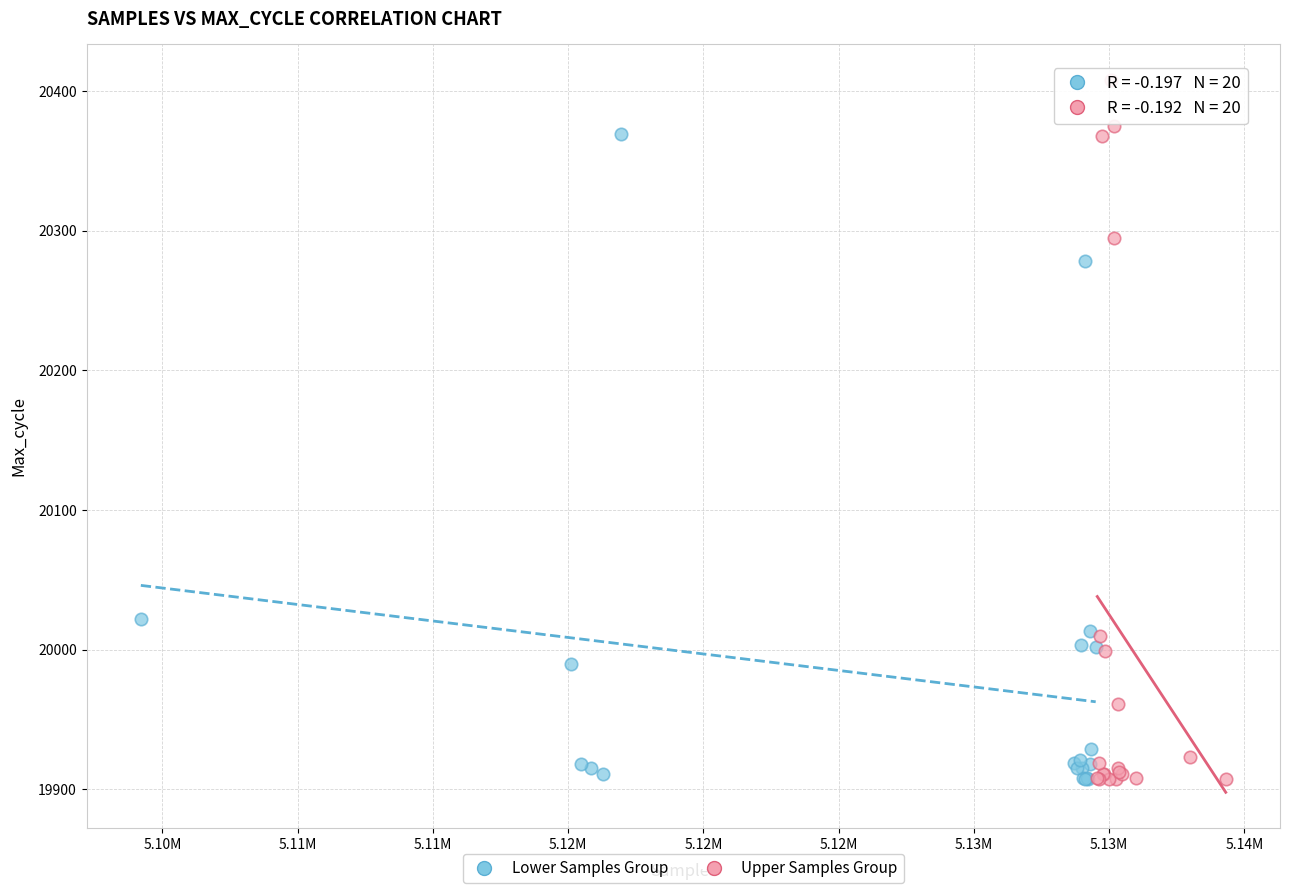

Which series contains the highest Y value?

Upper Samples Group